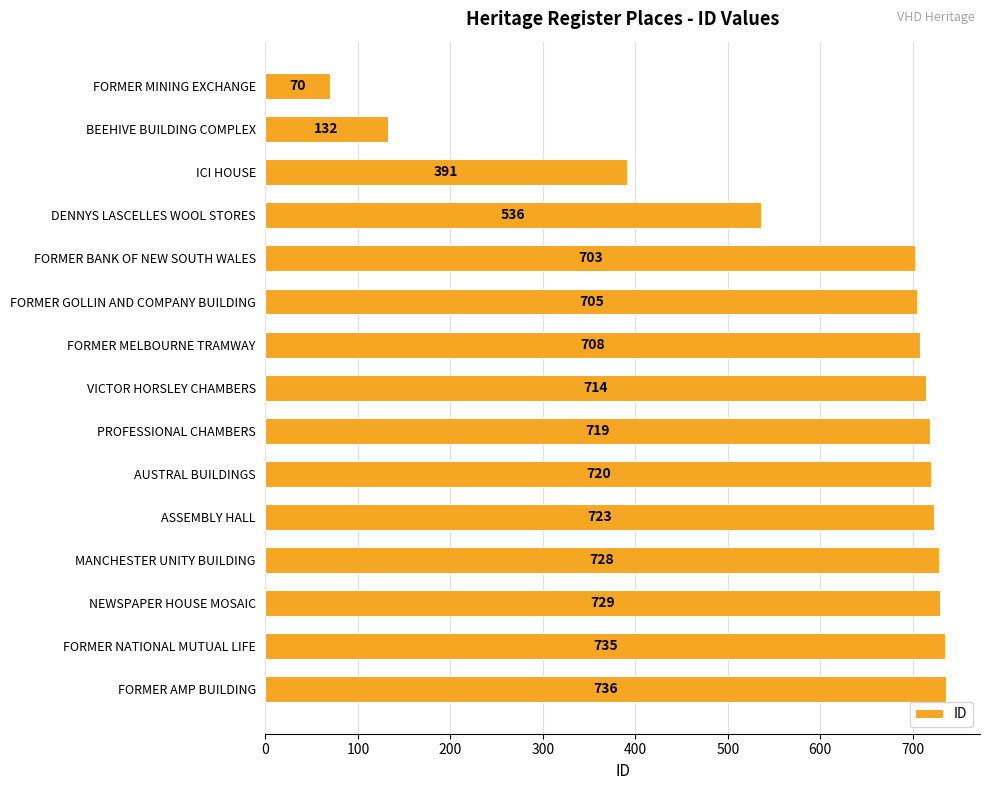

Rank the categories by value from highest to lowest.

FORMER AMP BUILDING, FORMER NATIONAL MUTUAL LIFE, NEWSPAPER HOUSE MOSAIC, MANCHESTER UNITY BUILDING, ASSEMBLY HALL, AUSTRAL BUILDINGS, PROFESSIONAL CHAMBERS, VICTOR HORSLEY CHAMBERS, FORMER MELBOURNE TRAMWAY, FORMER GOLLIN AND COMPANY BUILDING, FORMER BANK OF NEW SOUTH WALES, DENNYS LASCELLES WOOL STORES, ICI HOUSE, BEEHIVE BUILDING COMPLEX, FORMER MINING EXCHANGE